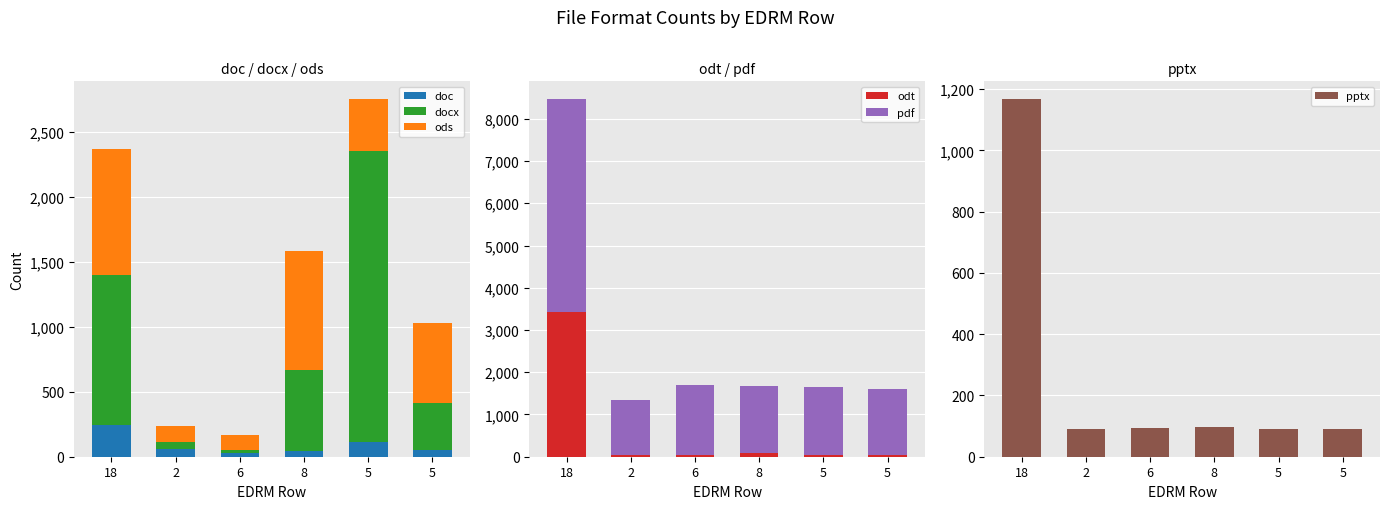

What is the label of the 2nd bar from the right?

5